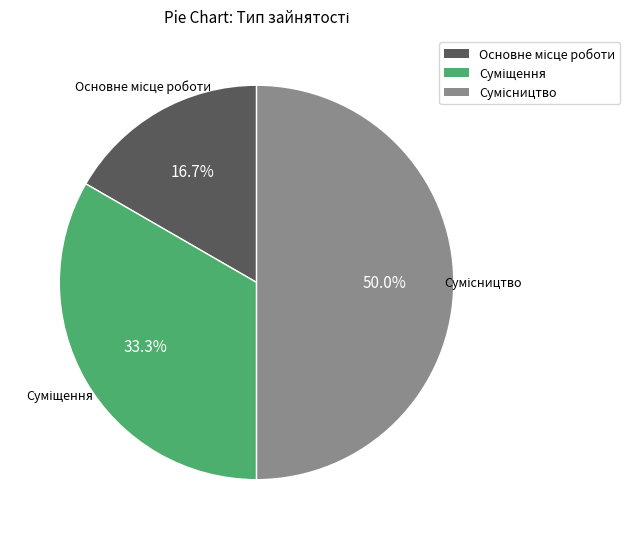

Approximately how many times larger is the value at Основне місце роботи compared to Суміщення?

0.5